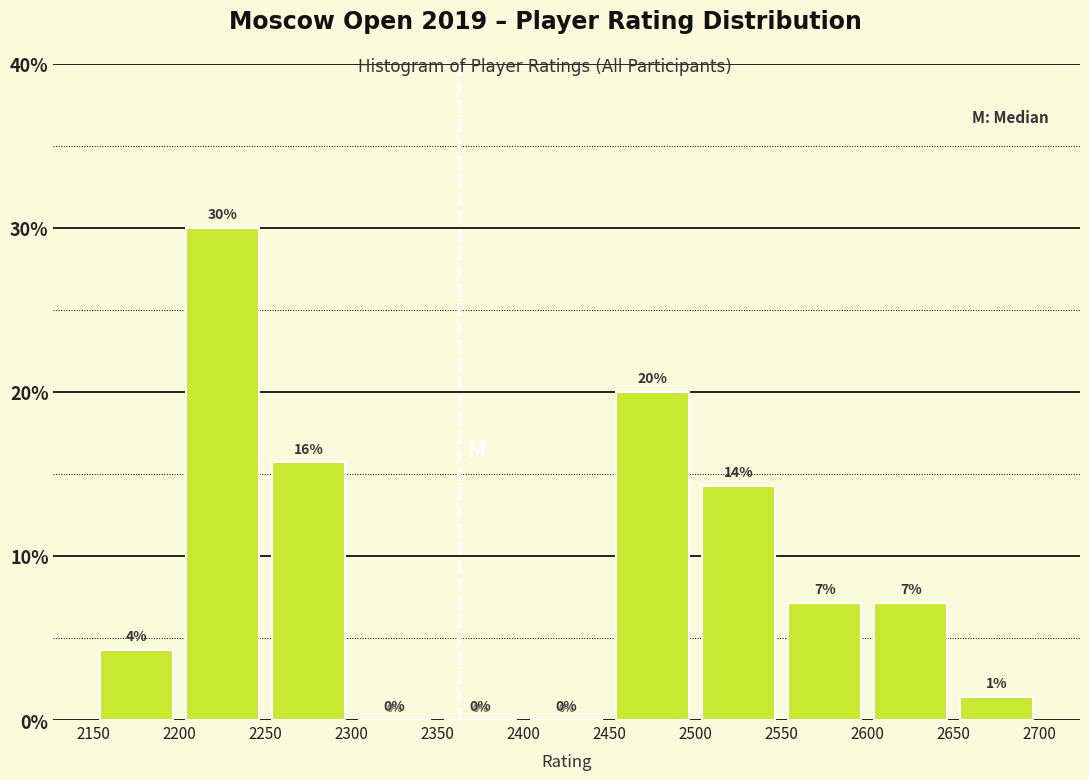

Over which range of the x-axis is the bar tallest?

2200 to 2250